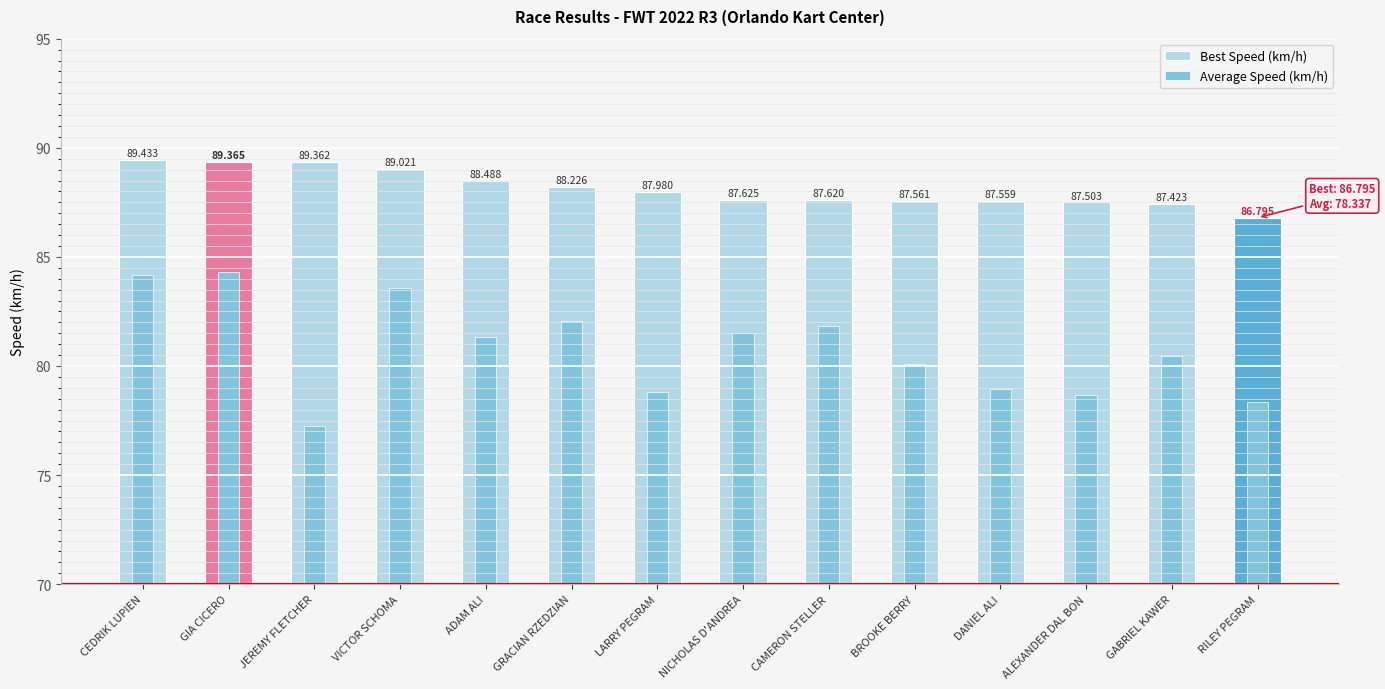

Which category has the highest value in the Best Speed (km/h) series?

CEDRIK LUPIEN